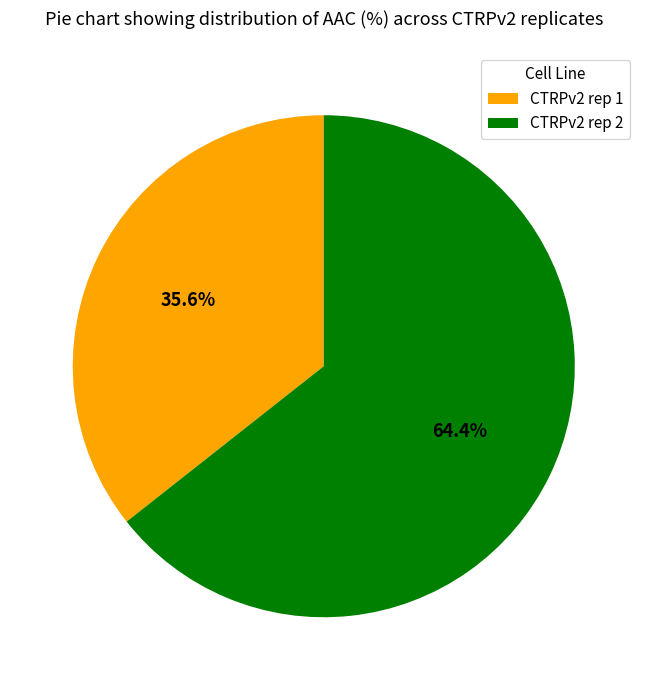

Which slice represents more than half of the pie?

CTRPv2 rep 2